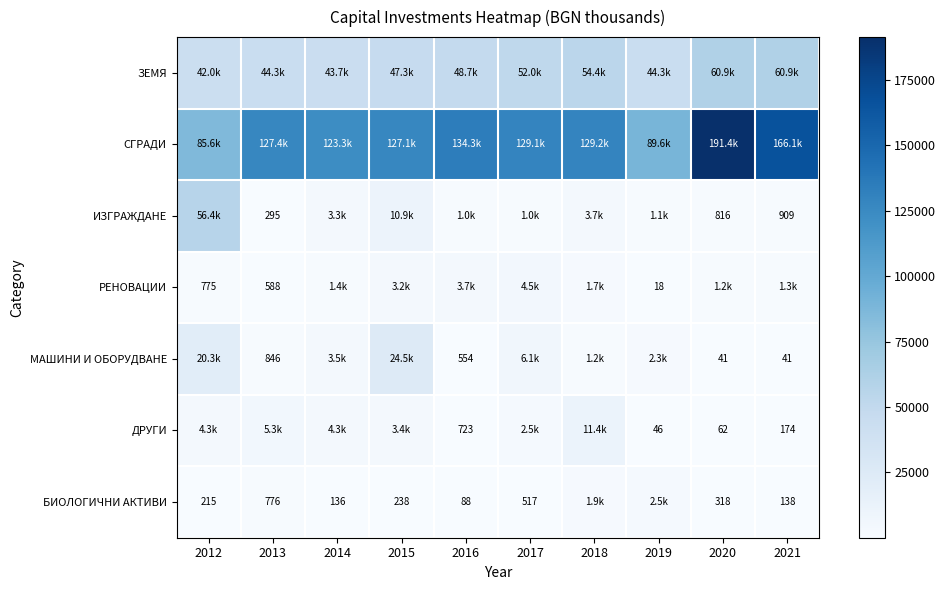

At which category is the sum across all series the highest?

2020